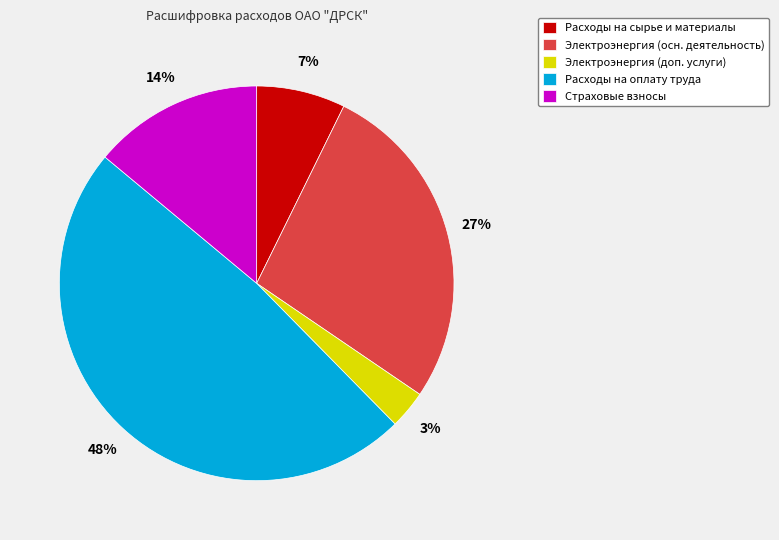

To the nearest percent, what is the difference between the largest and smallest slice percentages?

45%